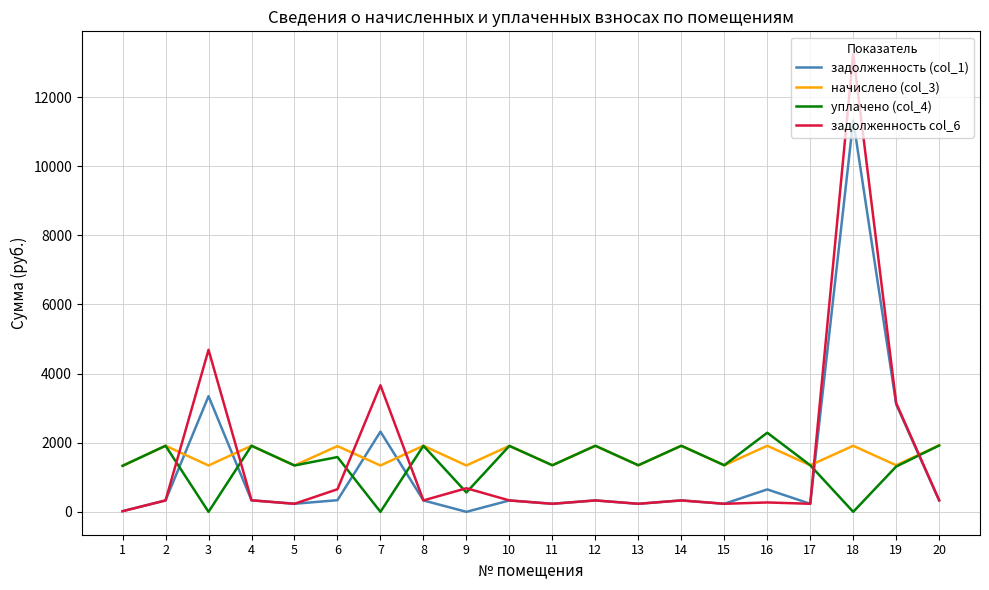

The value of задолженность (col_1) at 19 is 3110.4. True or false?

True